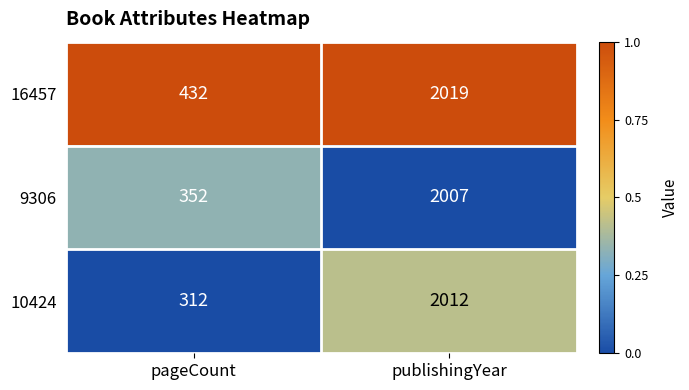

True or false: 9306 has a value of 1285 at publishingYear.

False